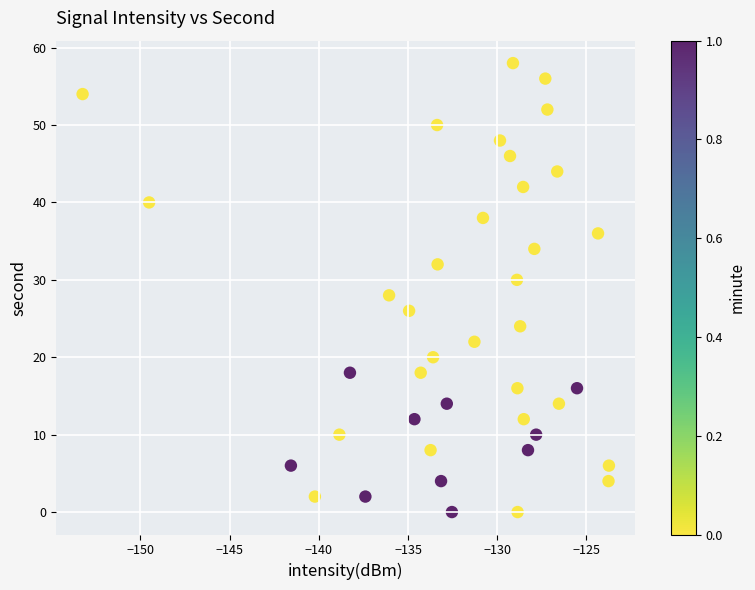

What is the range of Y values (max minus min)?

58